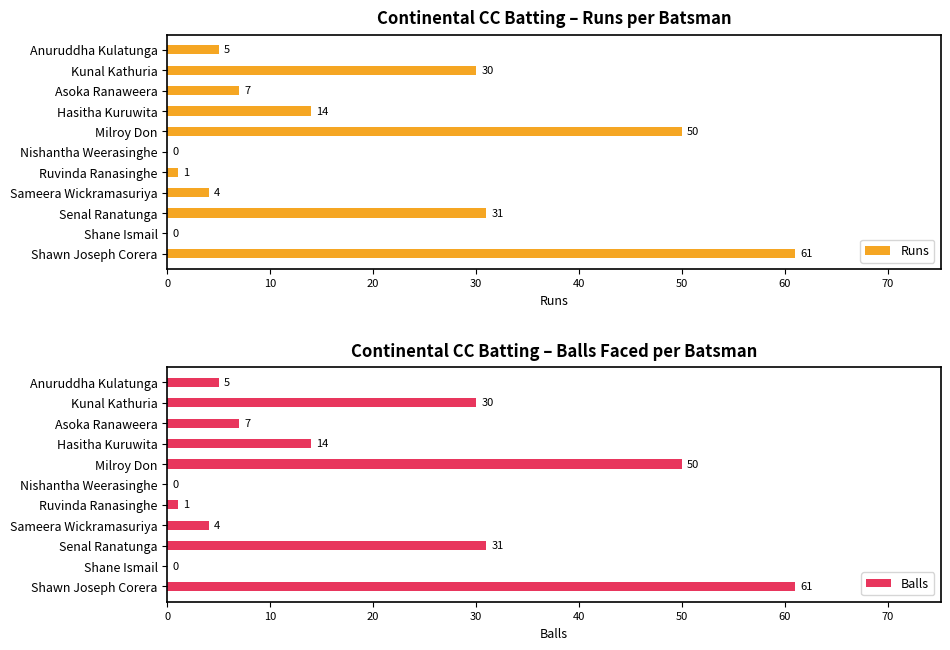

What are all the series names shown in the legend?

Runs, Balls